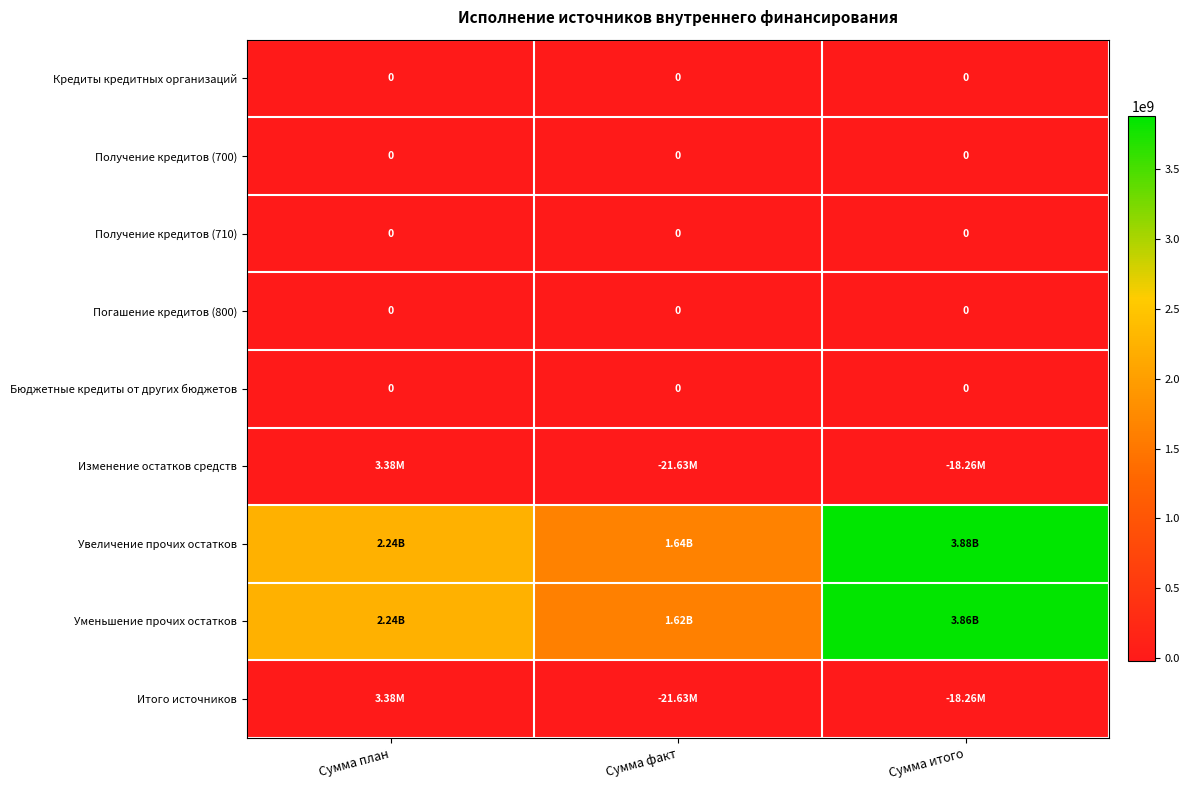

Which label corresponds to the largest value in the chart?

Сумма итого